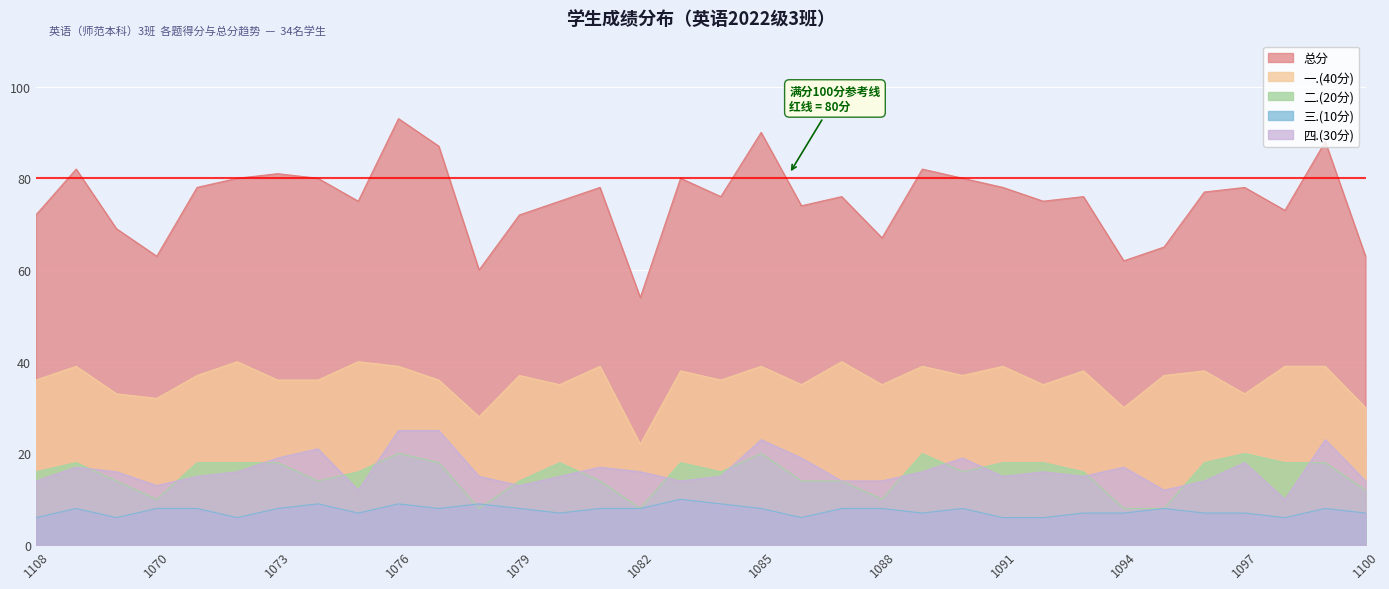

What is the difference between the maximum and minimum values in the 三.(10分) series?

4